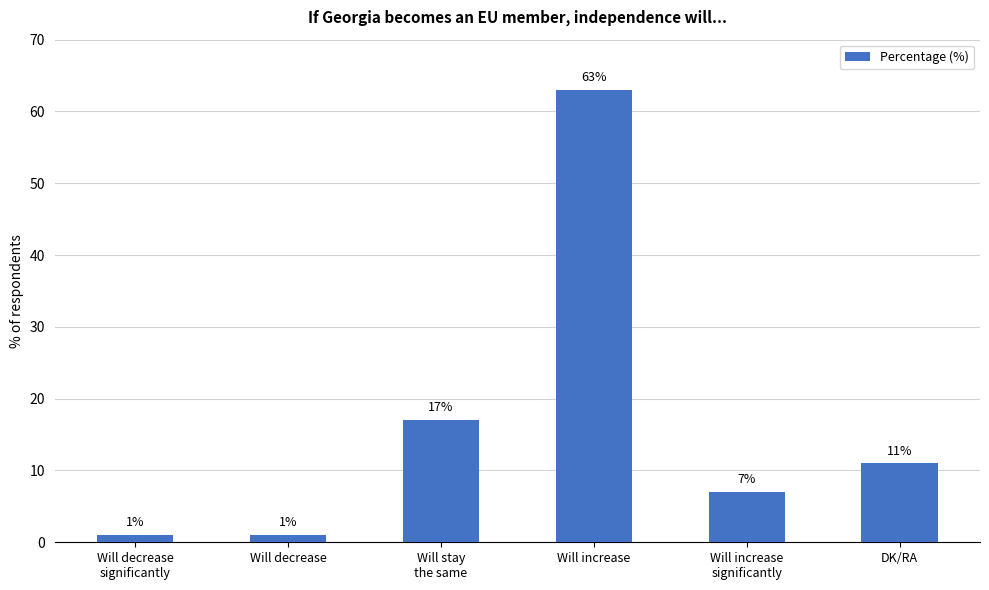

Are the bars horizontal?

No